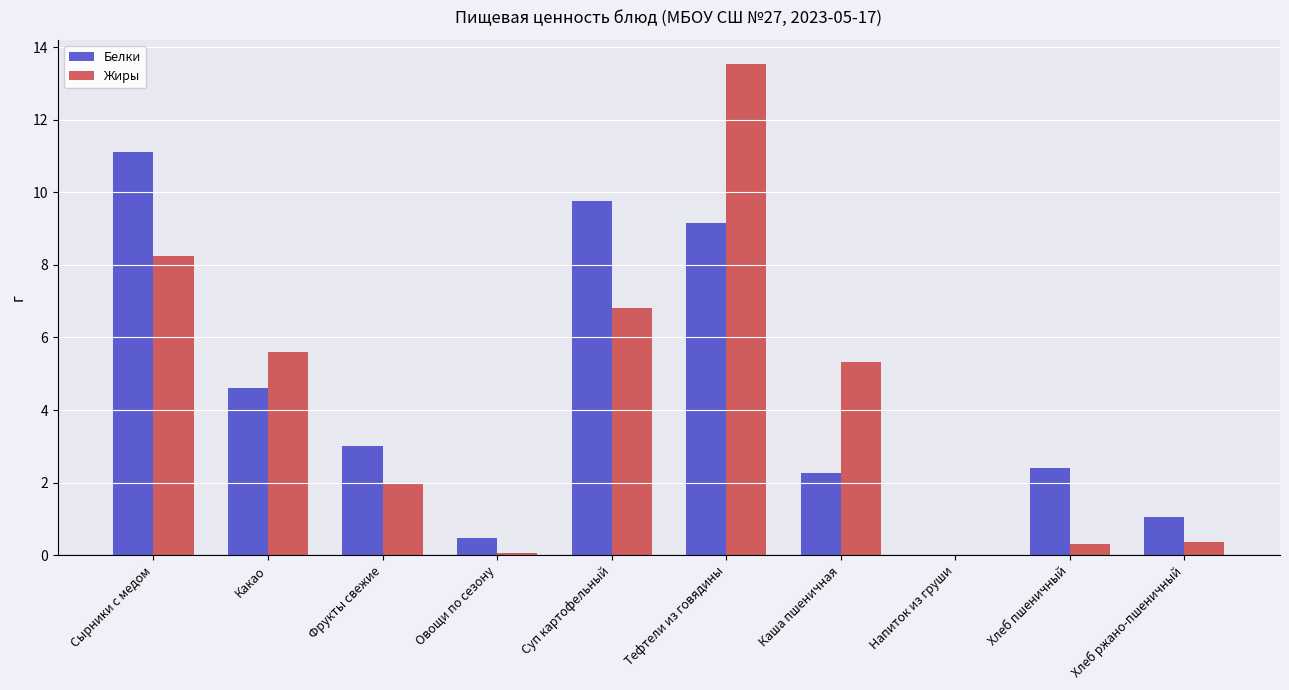

Is it true that Белки equals 1.1 at Фрукты свежие?

False